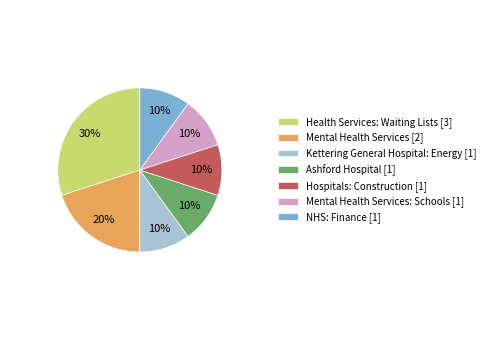

Which category has the biggest portion of the pie?

Health Services: Waiting Lists [3]